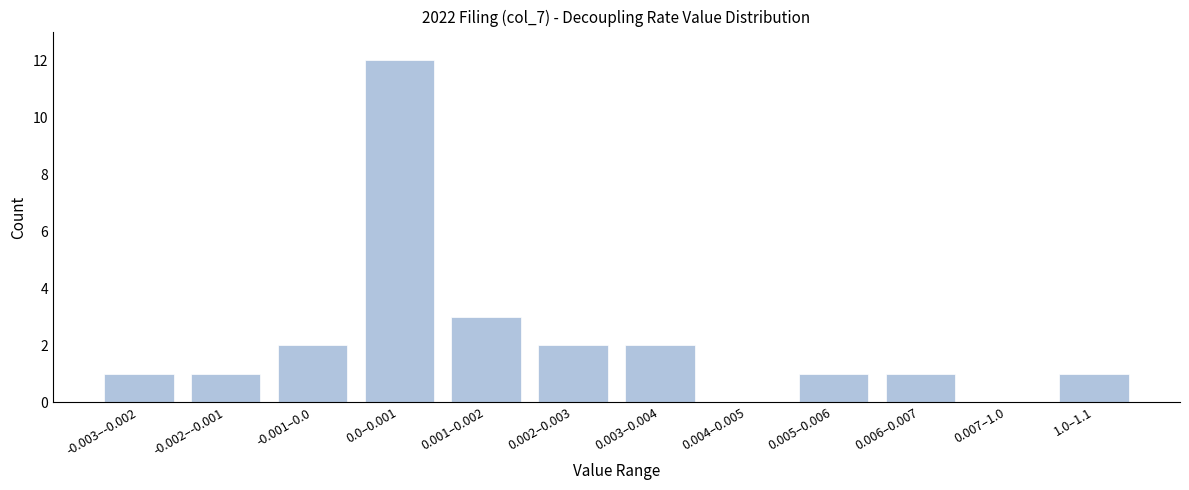

Reading right to left, what are all the values shown in this chart?

1.0–1.1=1	0.007–1.0=0	0.006–0.007=1	0.005–0.006=1	0.004–0.005=0	0.003–0.004=2	0.002–0.003=2	0.001–0.002=3	0.0–0.001=12	-0.001–0.0=2	-0.002–-0.001=1	-0.003–-0.002=1